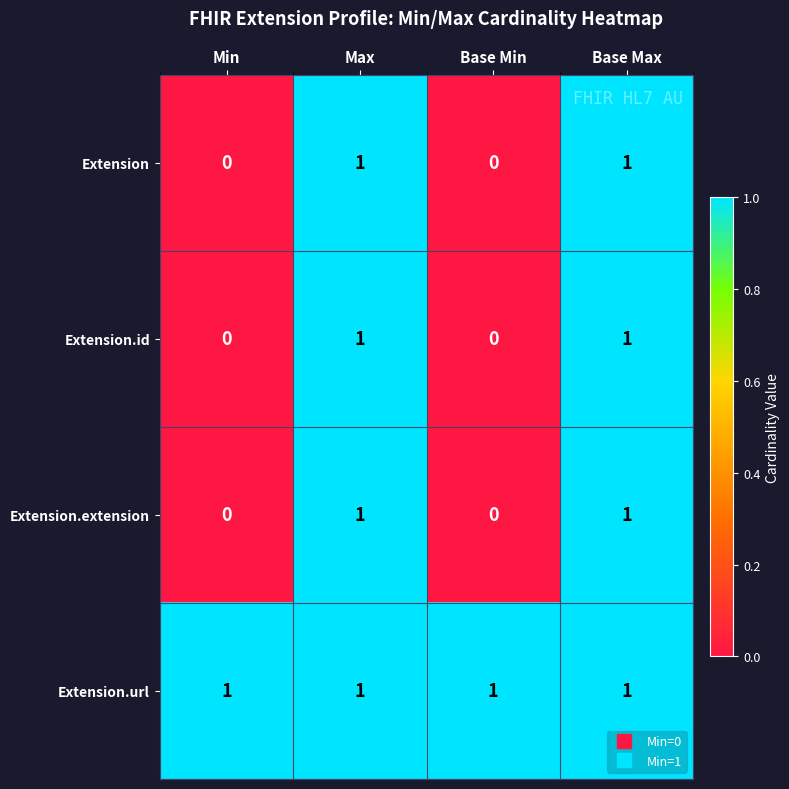

Count the Extension values in the range 0 to 1.

4